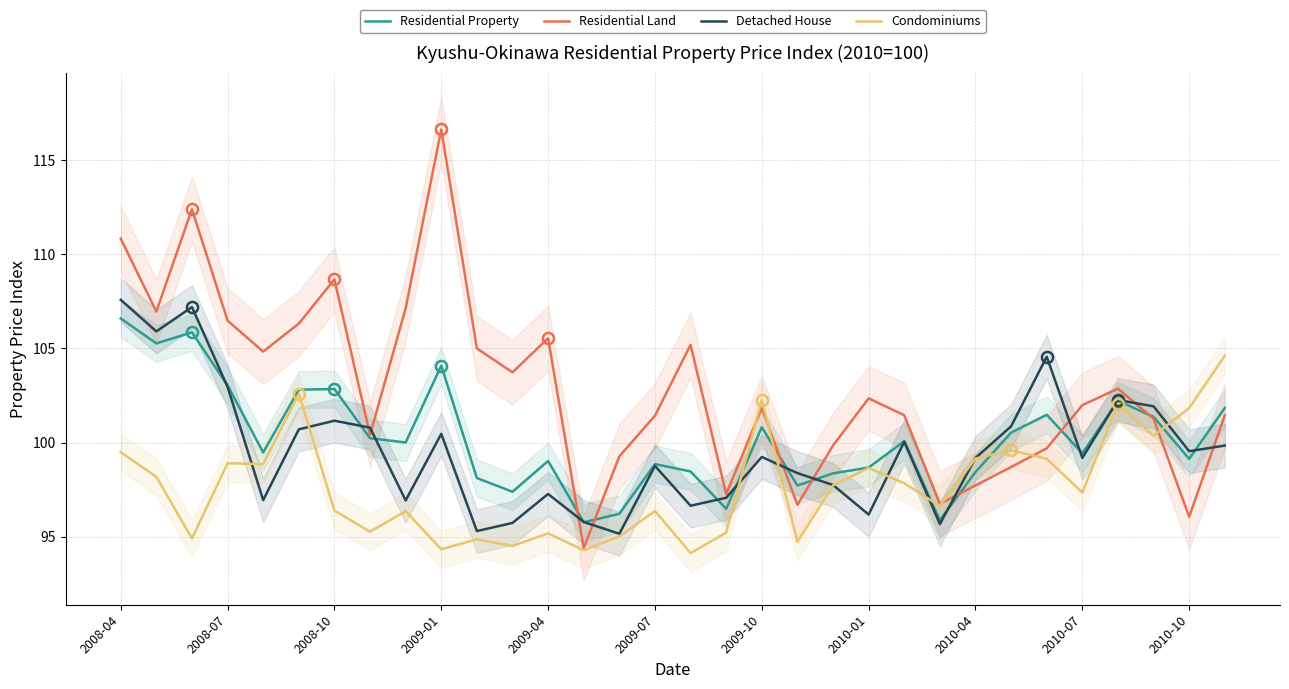

Is it true that Residential Property equals 44.9 at 2010-07?

False